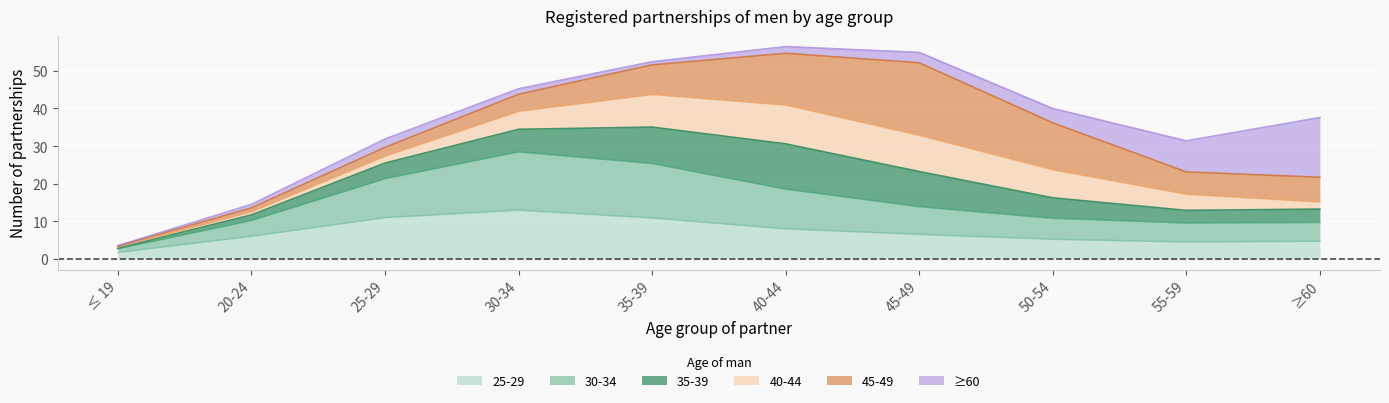

At which category does 40-44 reach its first local peak?

40-44